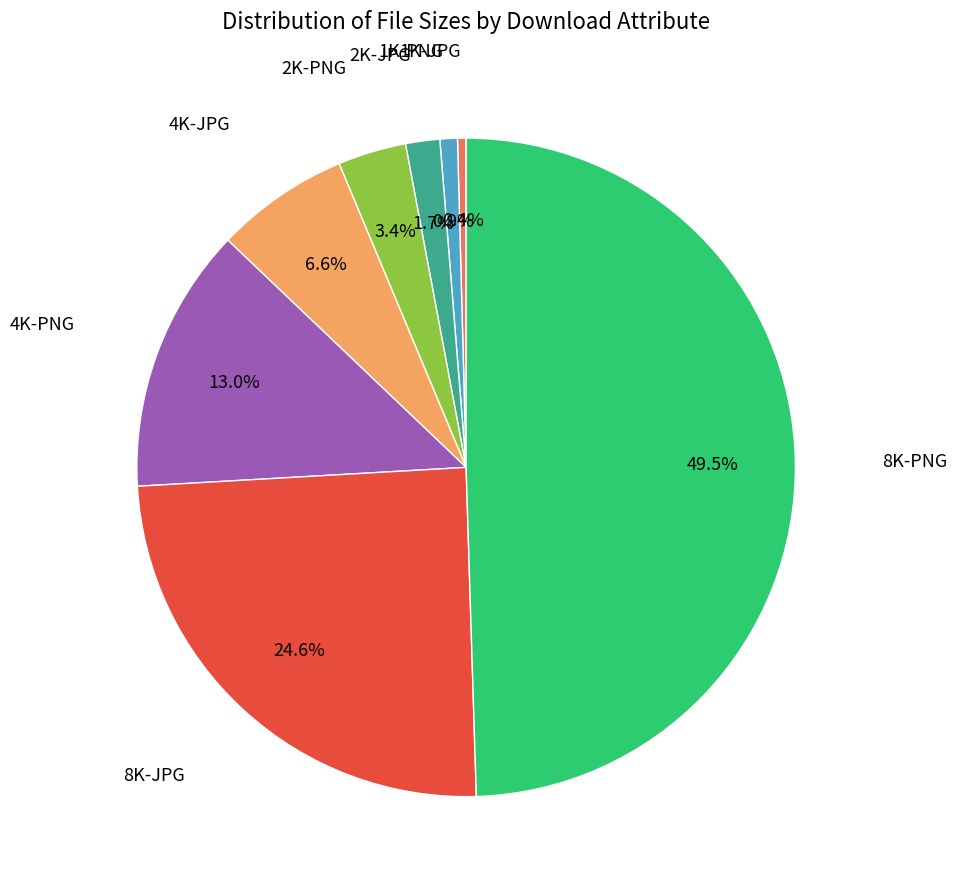

How many slices are in this pie chart?

8